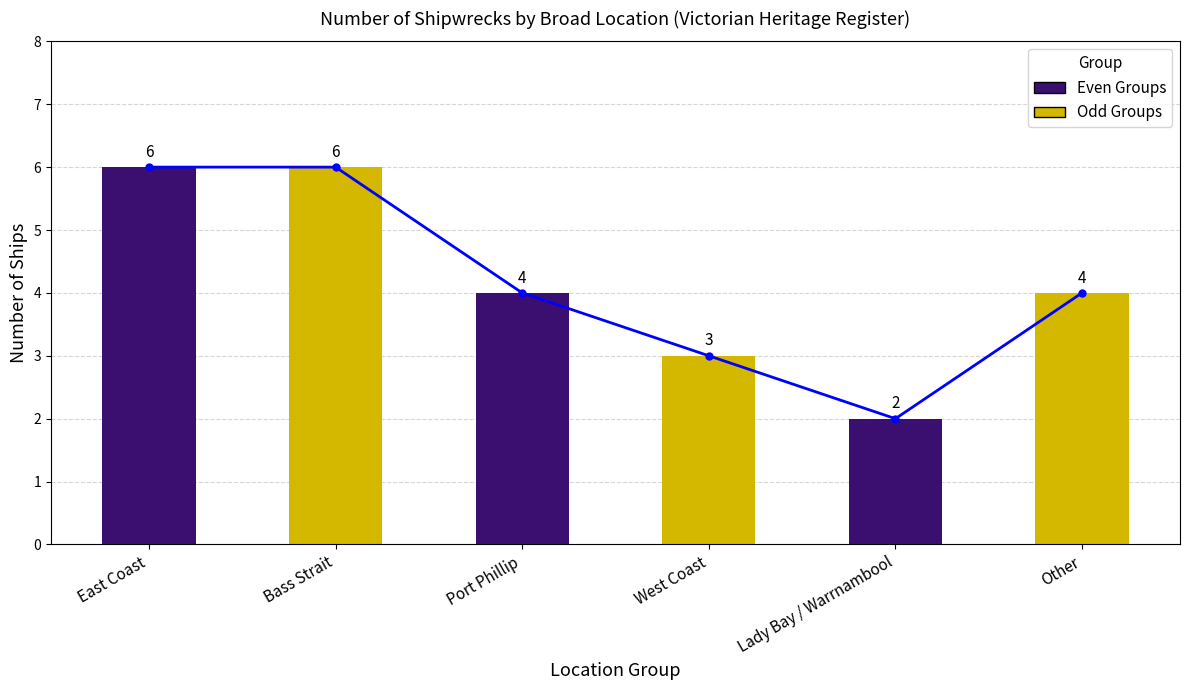

What is the average value of the Ship Count series?

4